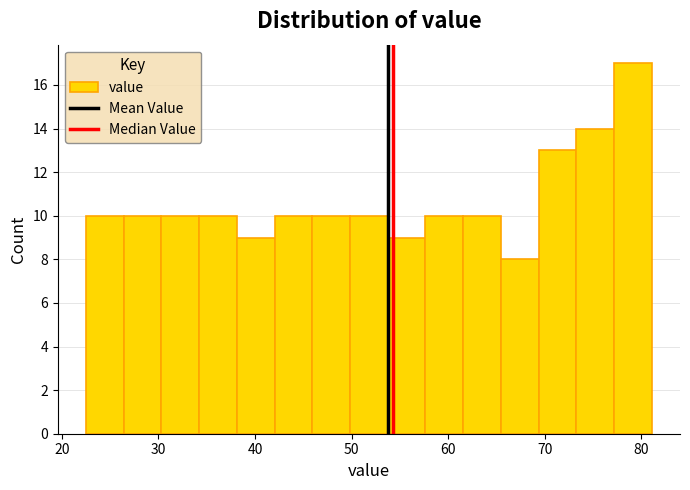

Around what value on the x-axis is the tallest bar? Give the approximate position of its centre, as read against the axis.

79